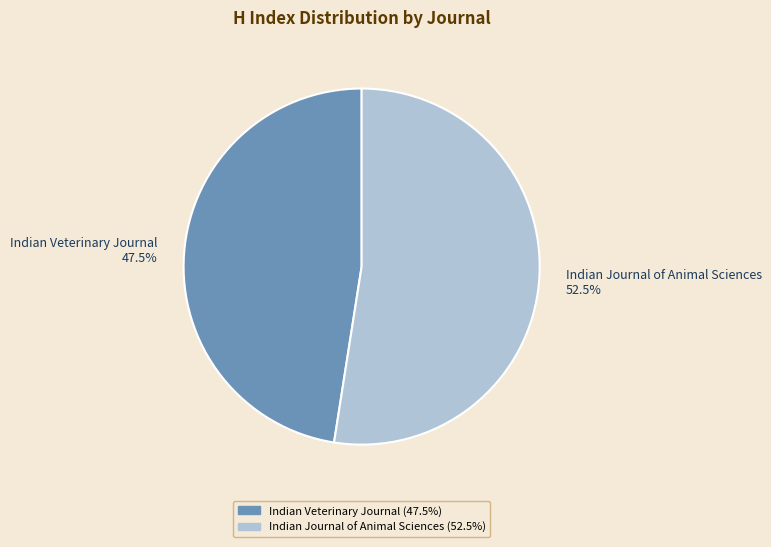

How many segments does this pie chart have?

2